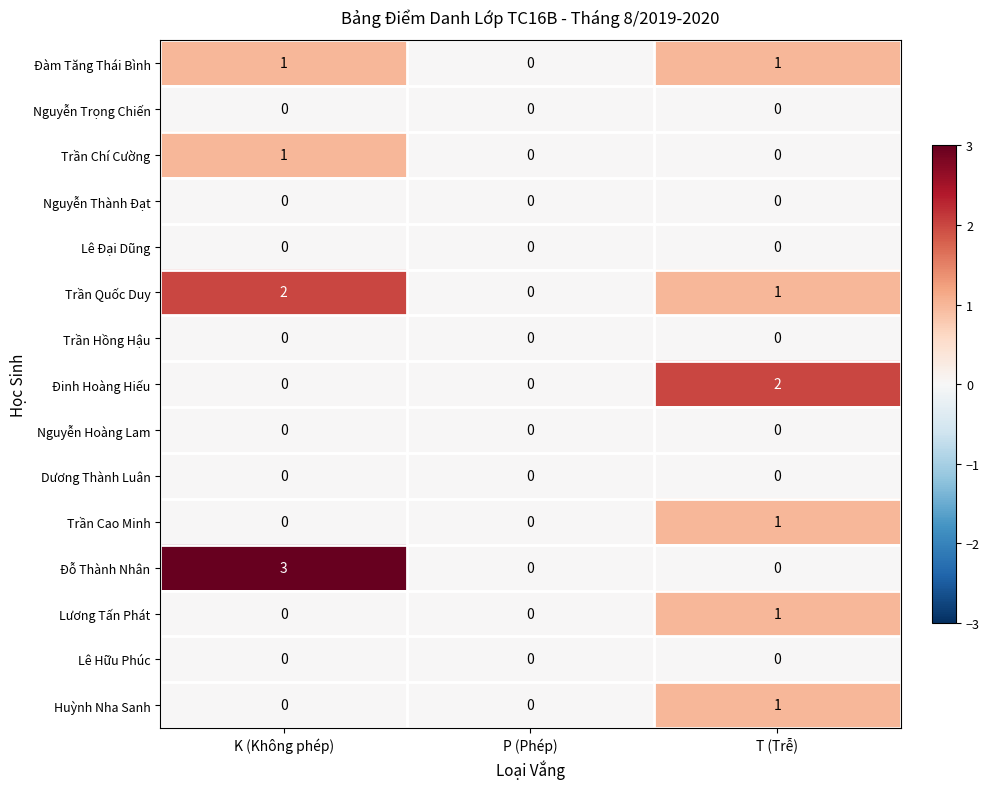

Is it true that Nguyễn Hoàng Lam equals 0 at K (Không phép)?

True